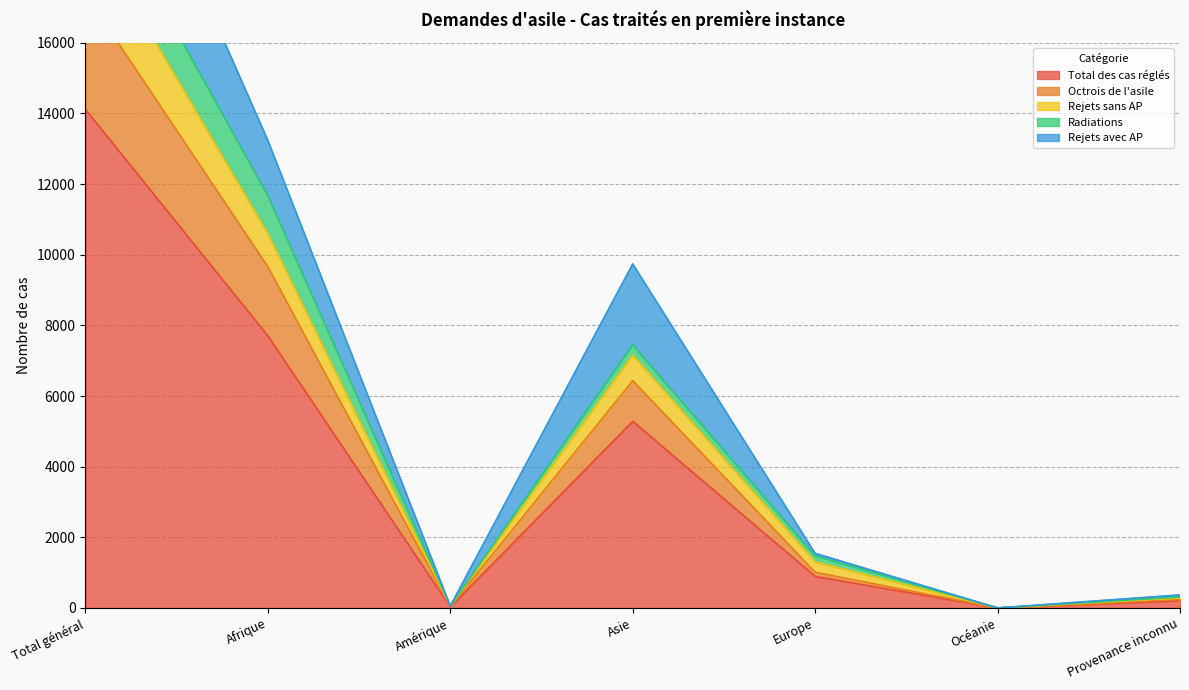

Where is Total des cas réglés nearest to the value 7056?

Afrique